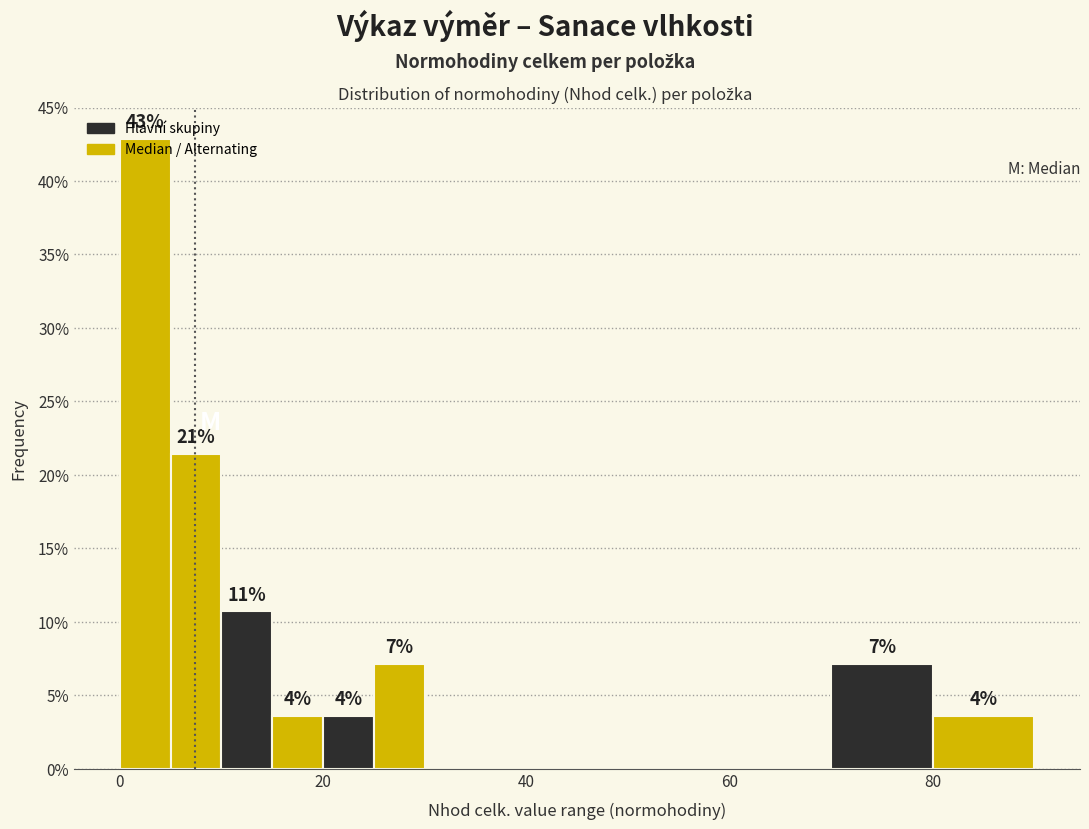

Read against the x-axis, roughly where is the centre of the tallest bar?

2